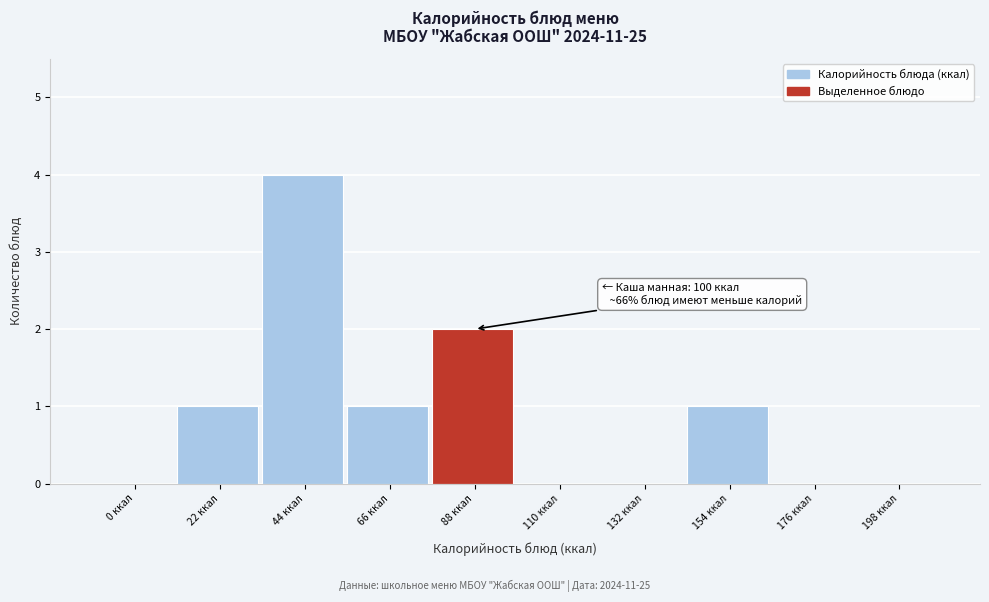

Reading left to right, extract all data points from this chart.

0 ккал=0	22 ккал=1	44 ккал=4	66 ккал=1	88 ккал=2	110 ккал=0	132 ккал=0	154 ккал=1	176 ккал=0	198 ккал=0